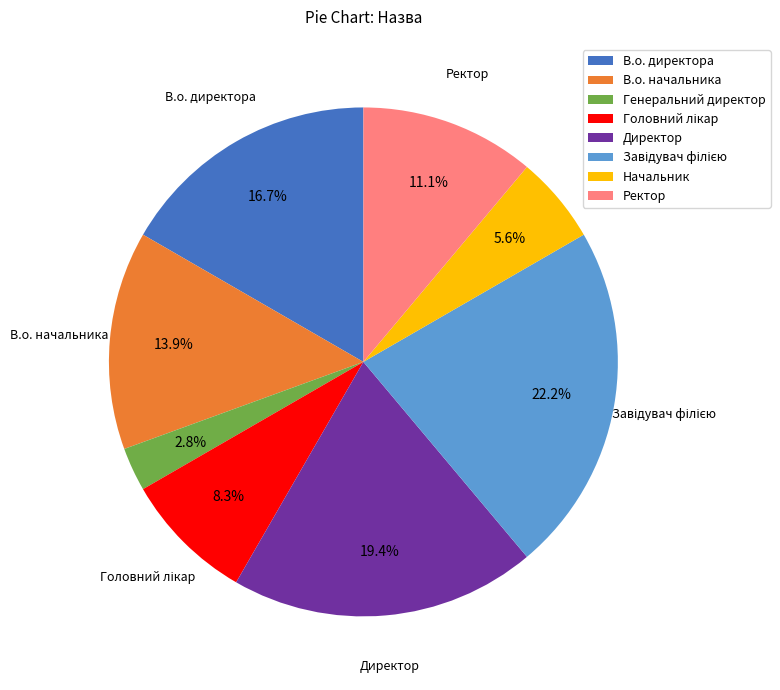

Is there a majority slice in this chart?

No